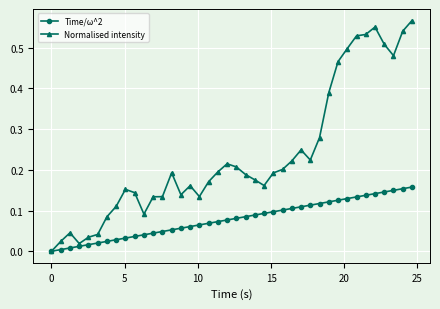

Rank the series by their average value, from highest to lowest.

Normalised intensity, Time/ω^2